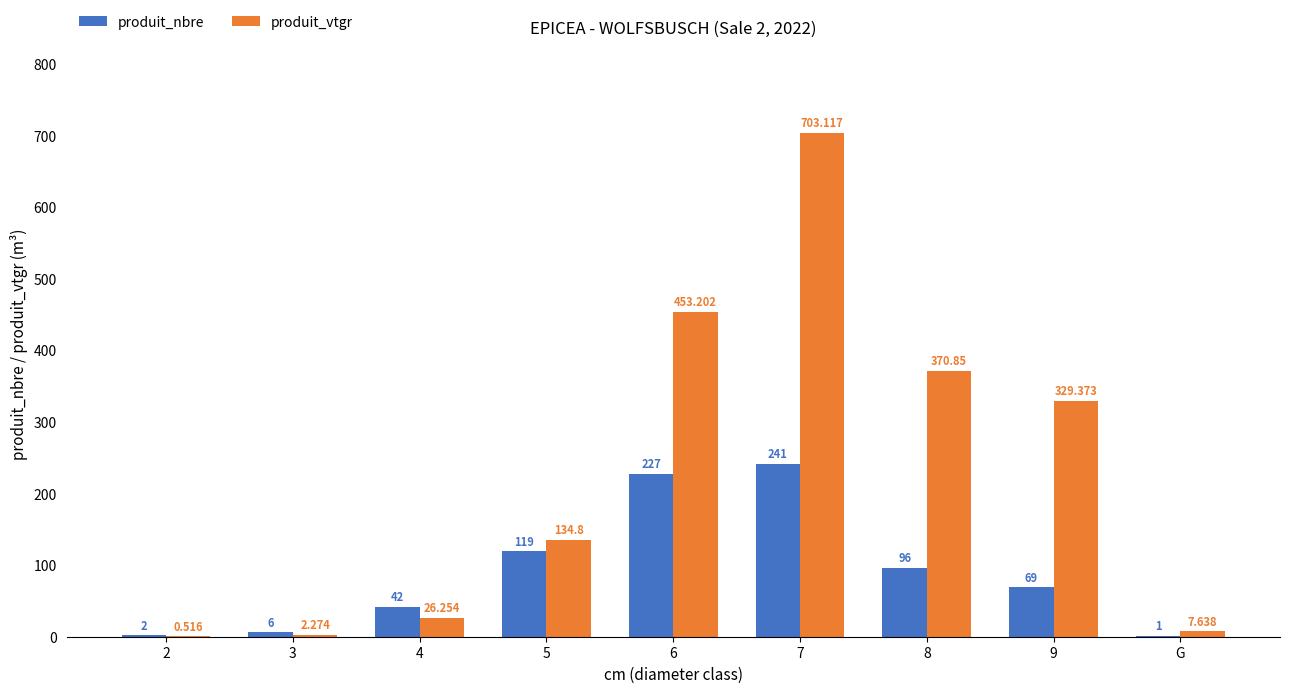

Is it true that produit_nbre equals 28.4 at 9?

False